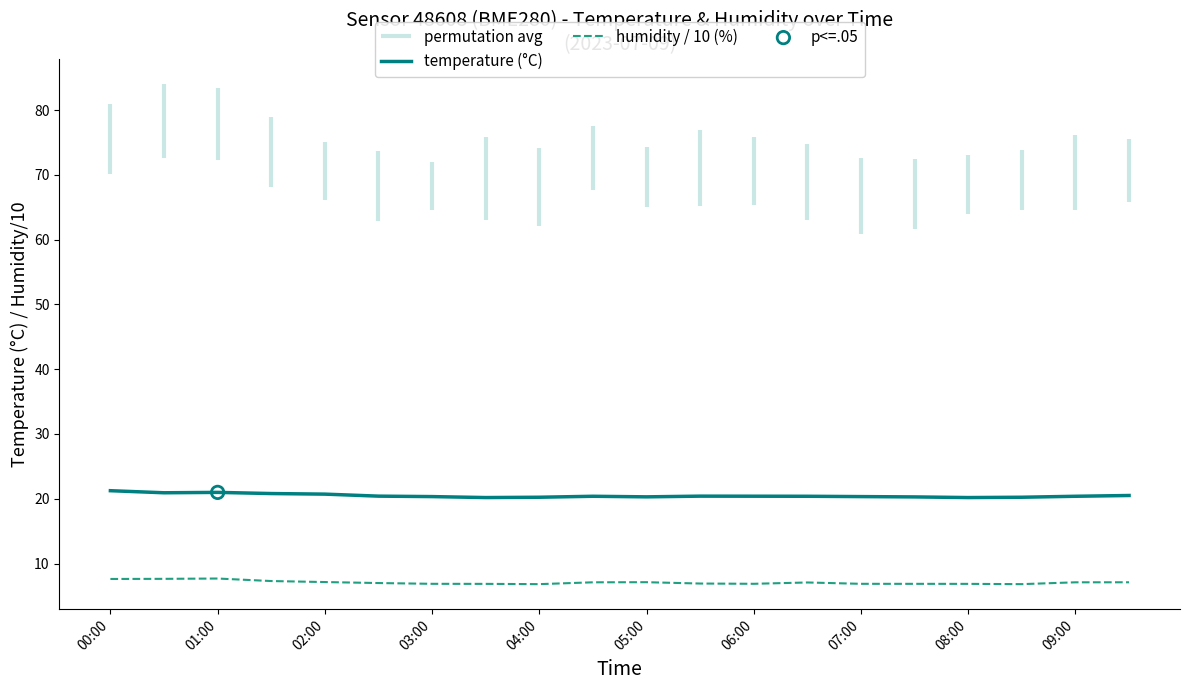

The value of humidity / 10 (%) at 07:00 is 6.9. True or false?

True